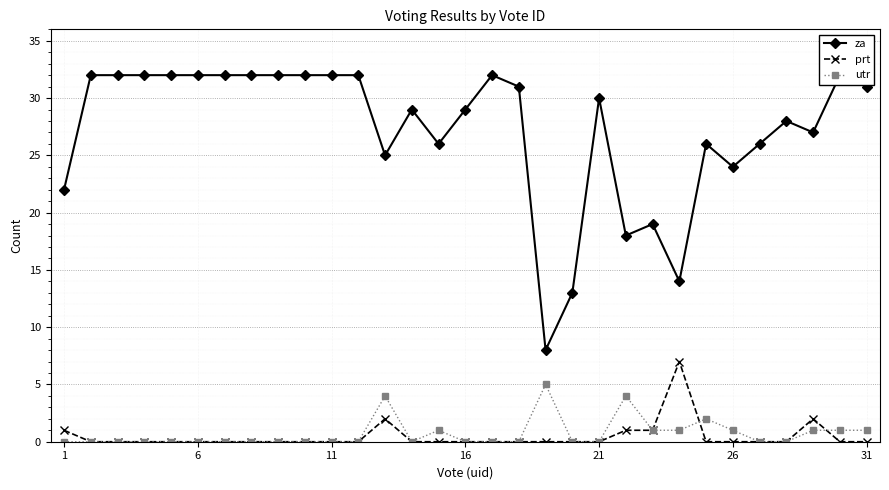

True or false: prt has more than 2 points higher than both neighbors.

True